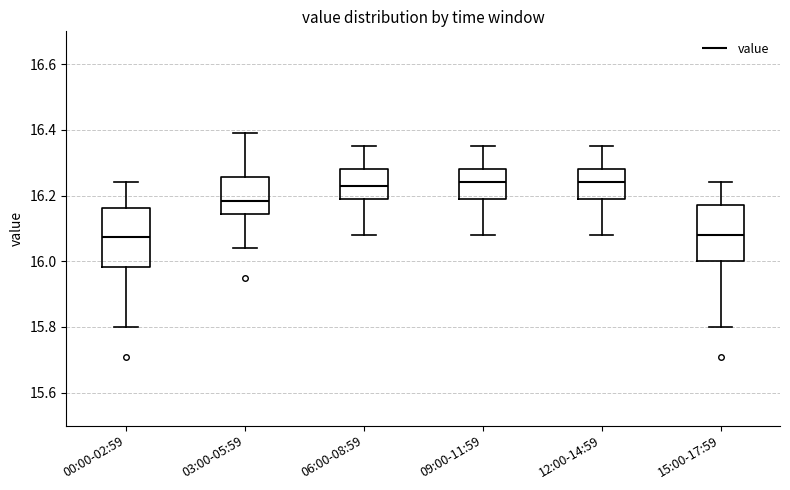

Where does the upper whisker of the box for 03:00-05:59 end on the y-axis? The values are not printed on the chart, so give them approximately, as read against the axis.

16.40